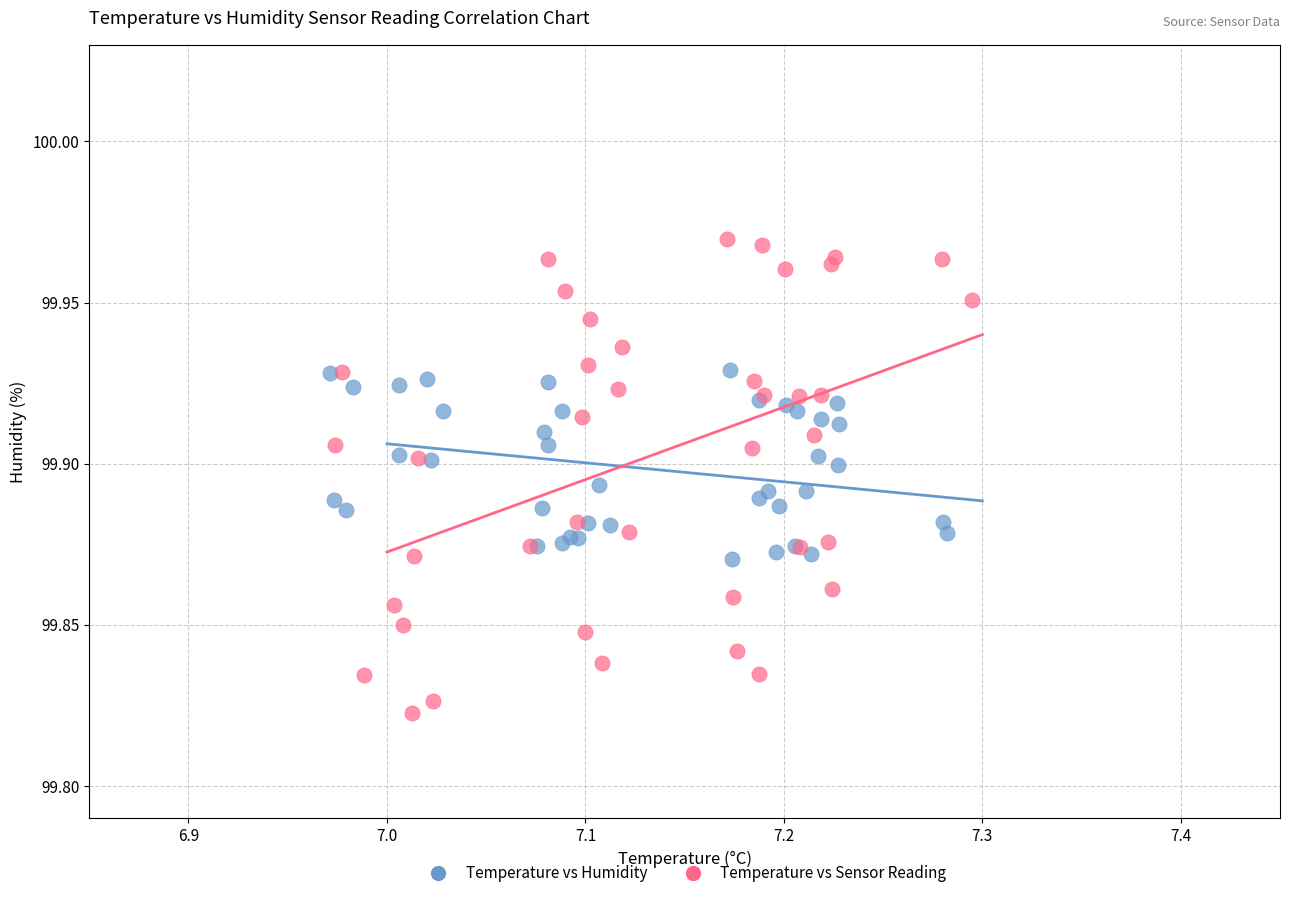

Which series contains the highest Y value?

Temperature vs Sensor Reading